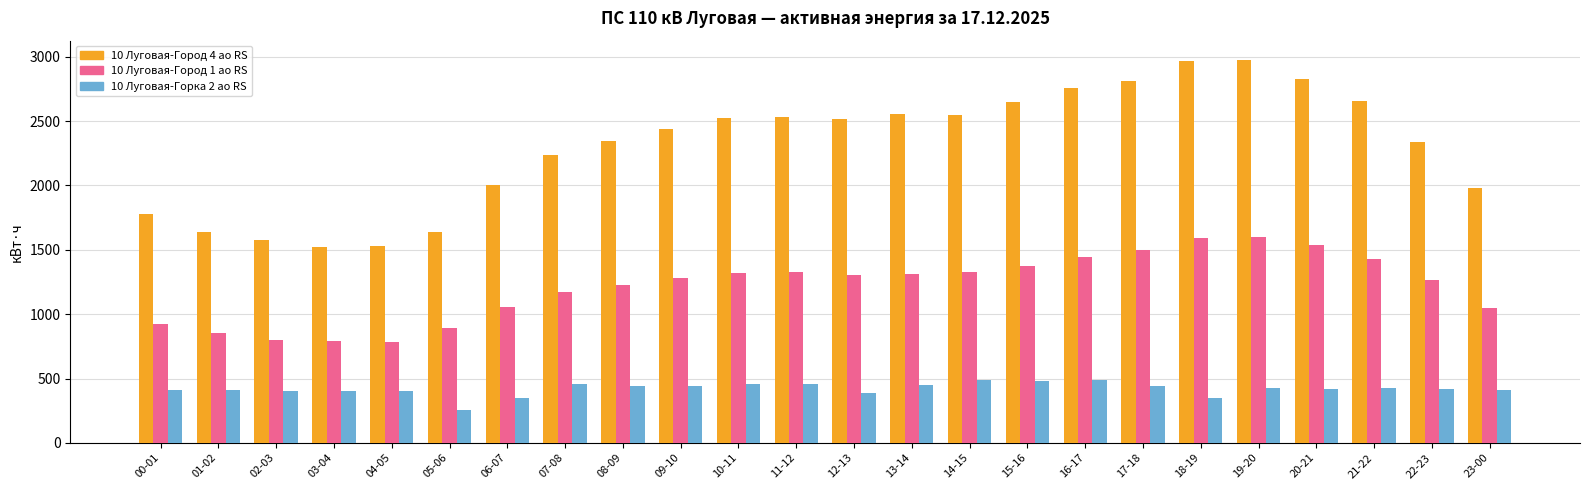

What is the approximate value of 10 Луговая-Город 1 ао RS at 15-16?

1371.6